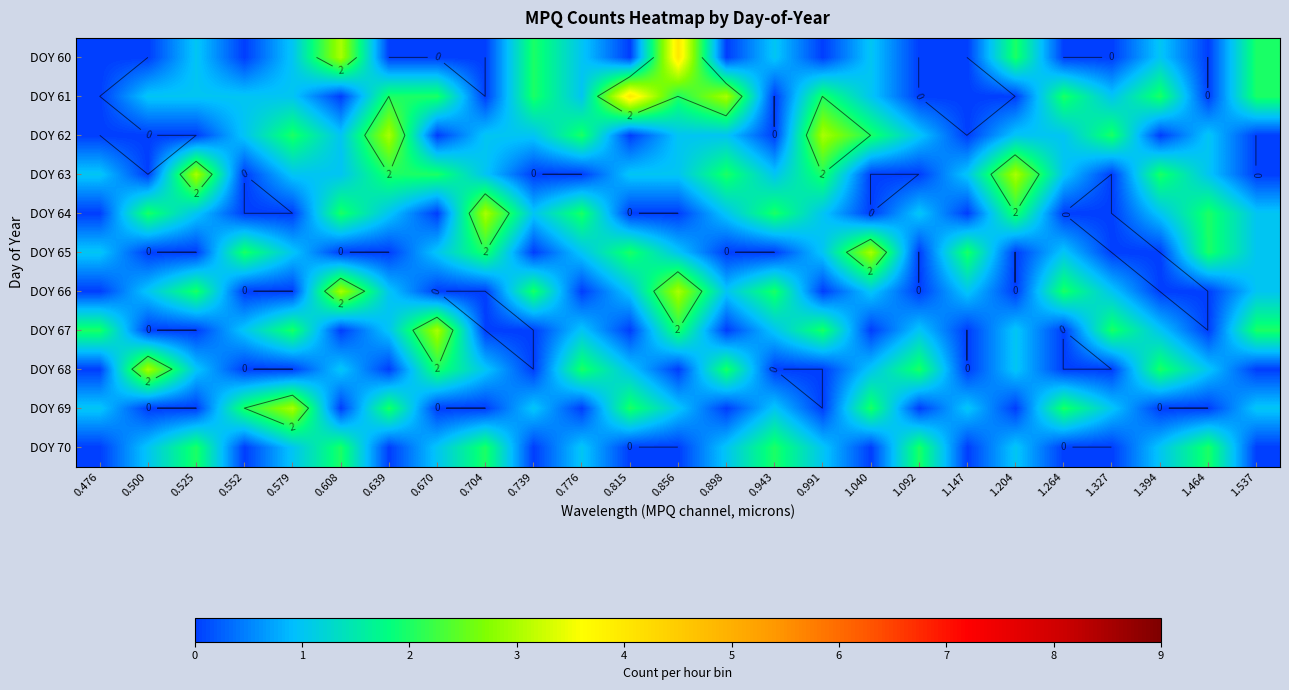

What is the difference between the highest and lowest values at 0.776?

2